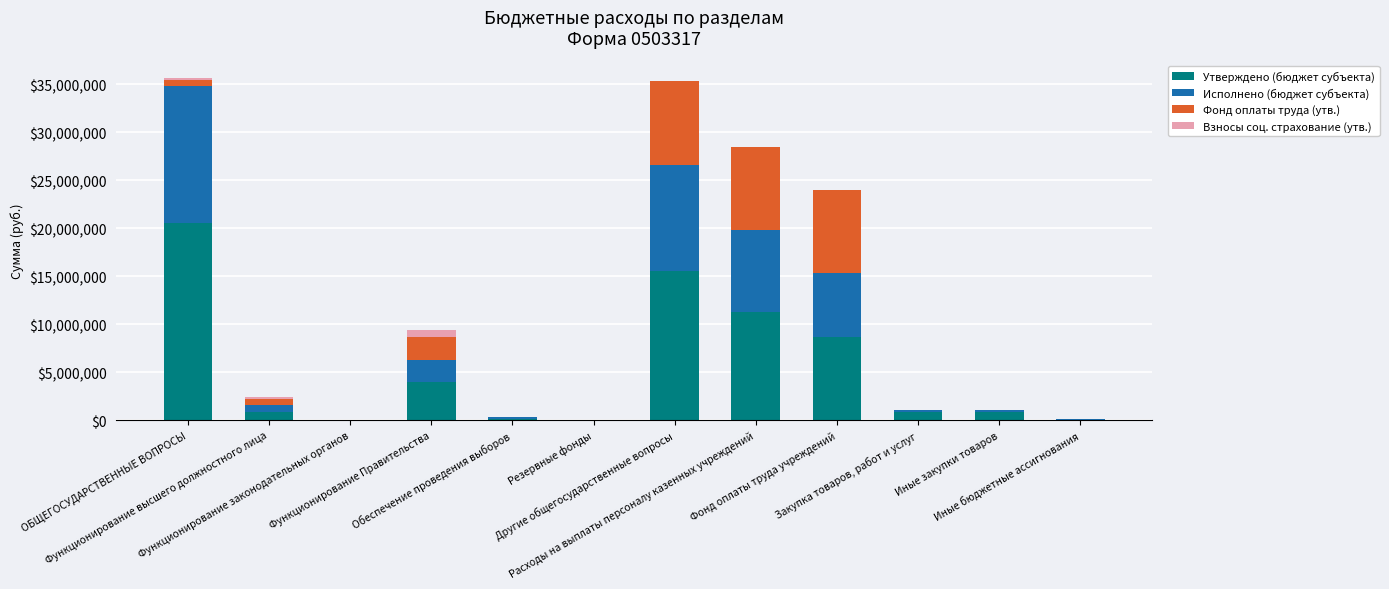

What are all the series names shown in the legend?

Утверждено (бюджет субъекта), Исполнено (бюджет субъекта), Фонд оплаты труда (утв.), Взносы соц. страхование (утв.)